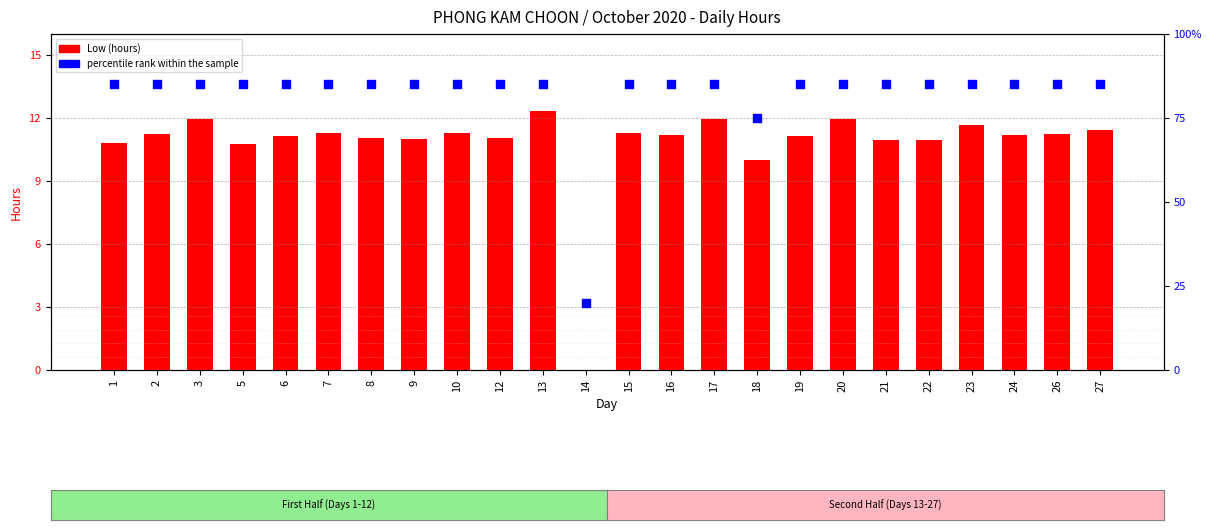

What is the total value across all series at 2?

96.2